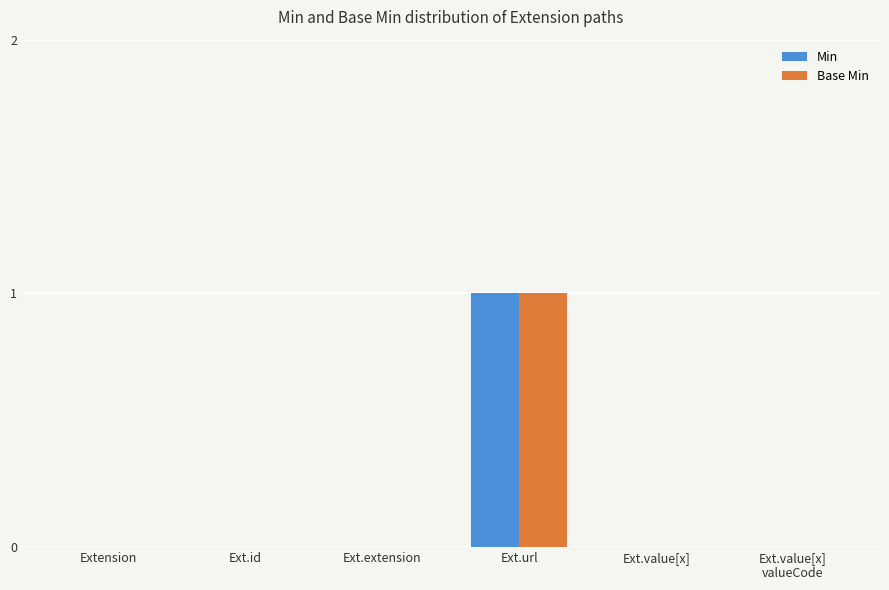

Are the bars horizontal?

No